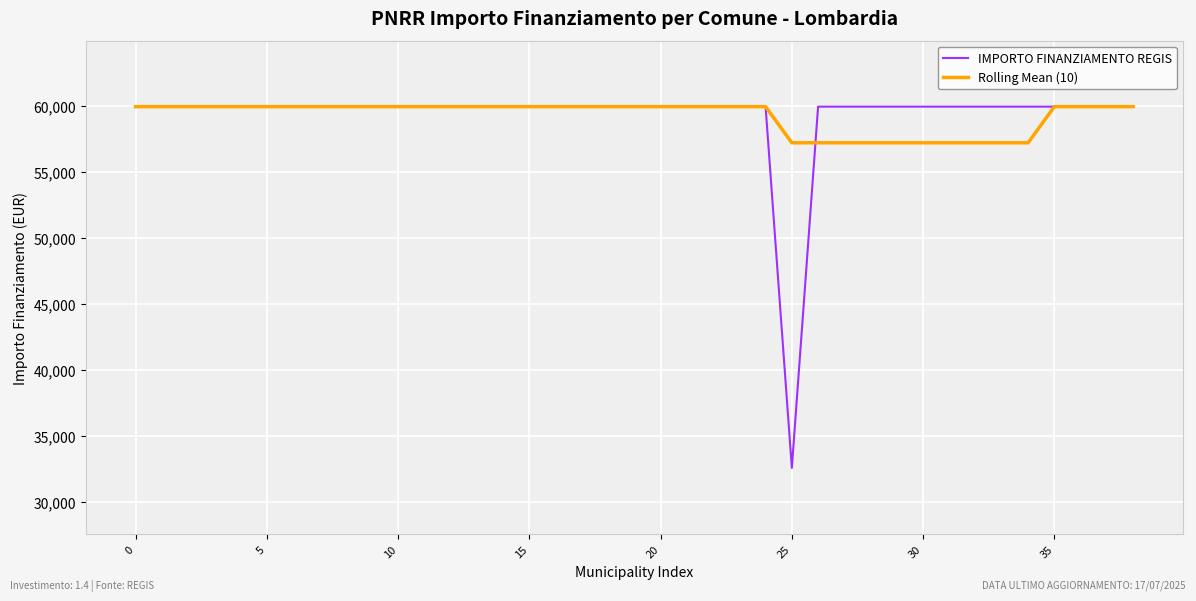

What is the smallest value displayed?

32589.0